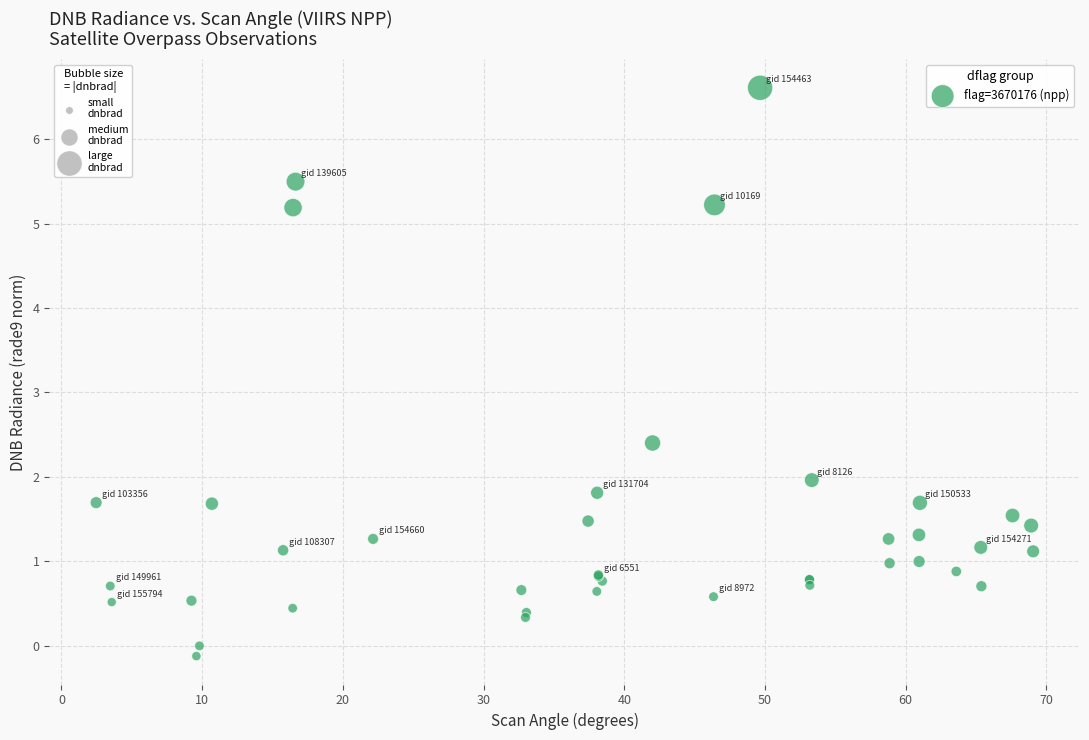

What Y value in the scatter plot is closest to 3?

2.4